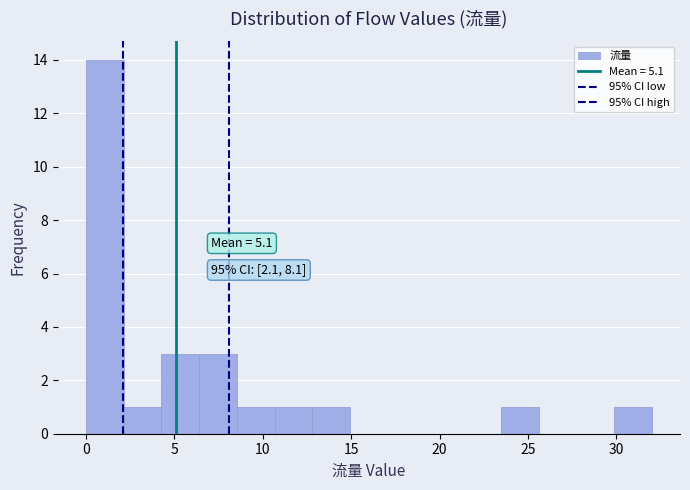

Over which range of the x-axis is the bar tallest?

0.0 to 2.0